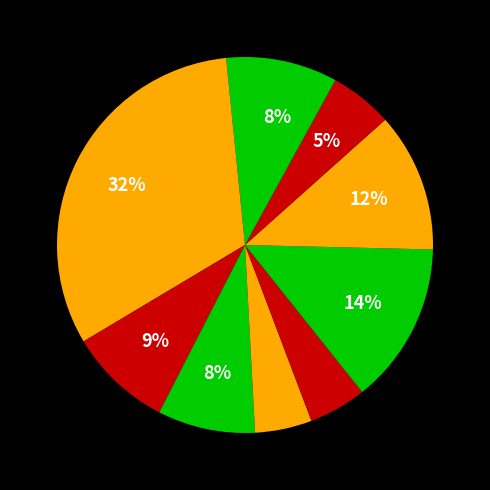

How many slices are in this pie chart?

10